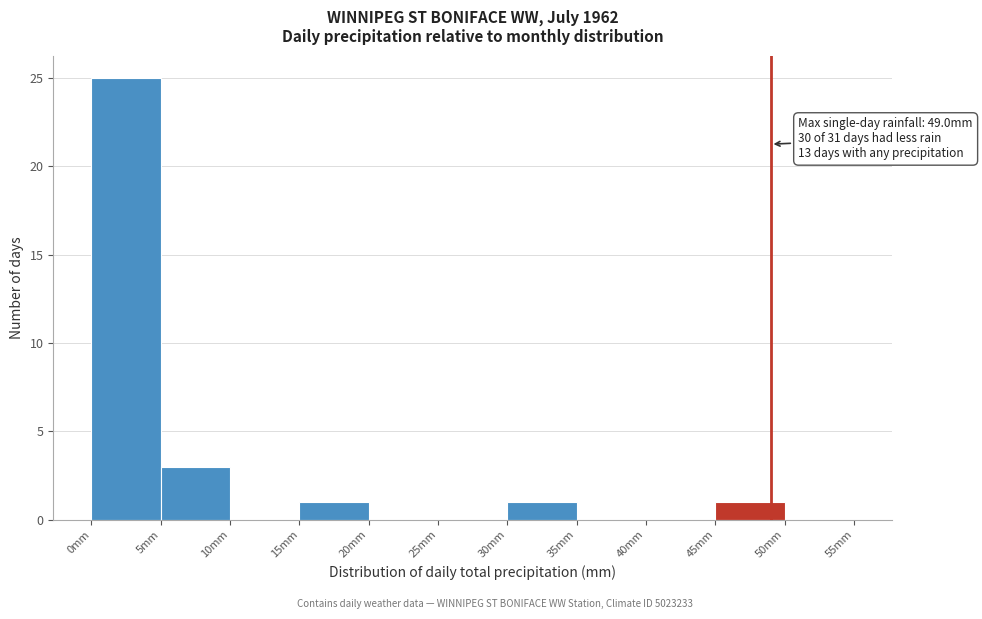

Which range on the x-axis has the tallest bar?

0 to 5